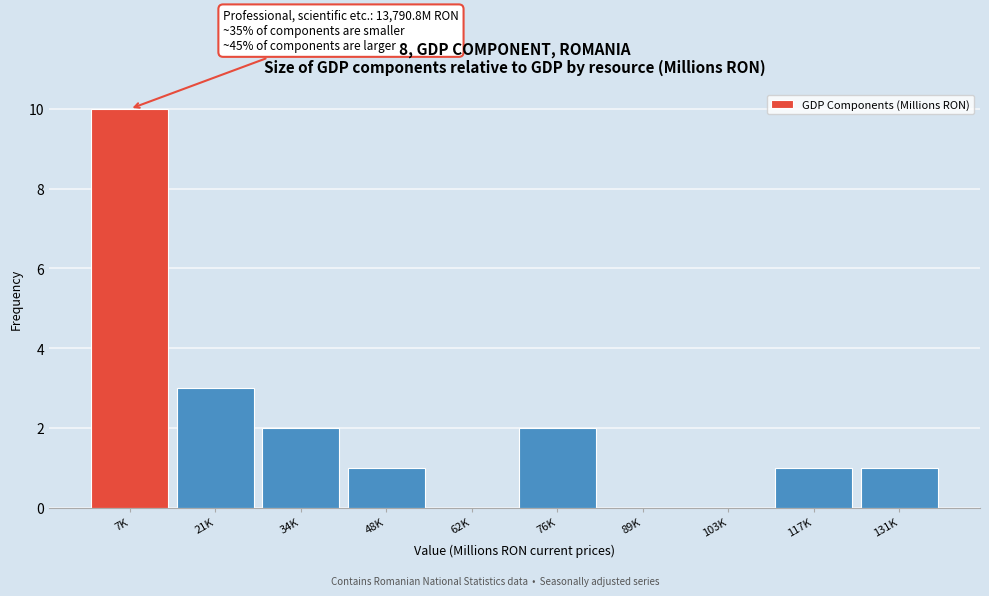

Reading right to left, what are all the values shown in this chart?

131K=1	117K=1	103K=0	89K=0	76K=2	62K=0	48K=1	34K=2	21K=3	7K=10